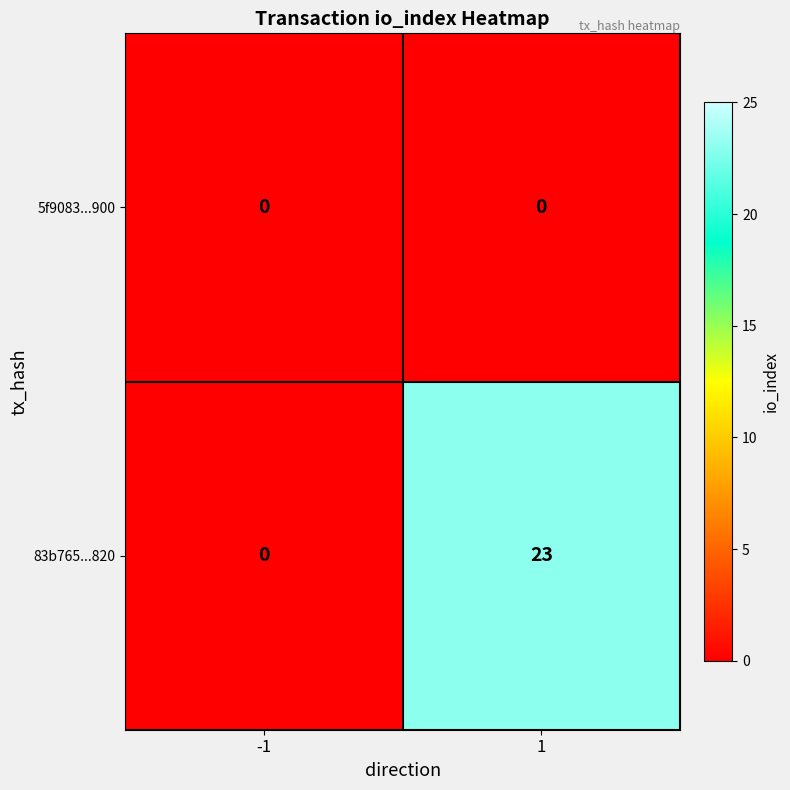

The value of 83b765...820 at 1 is 23. True or false?

True